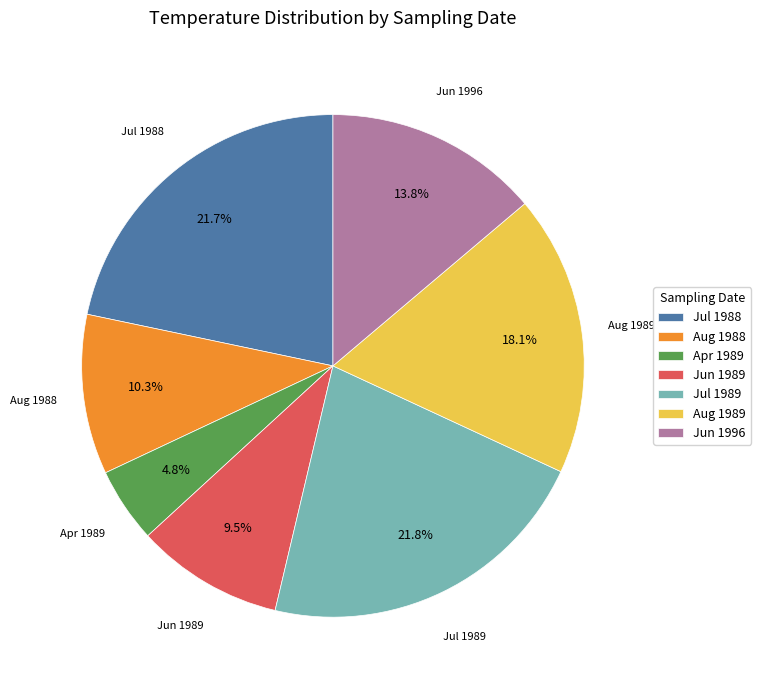

Count the number of slices in the pie.

7